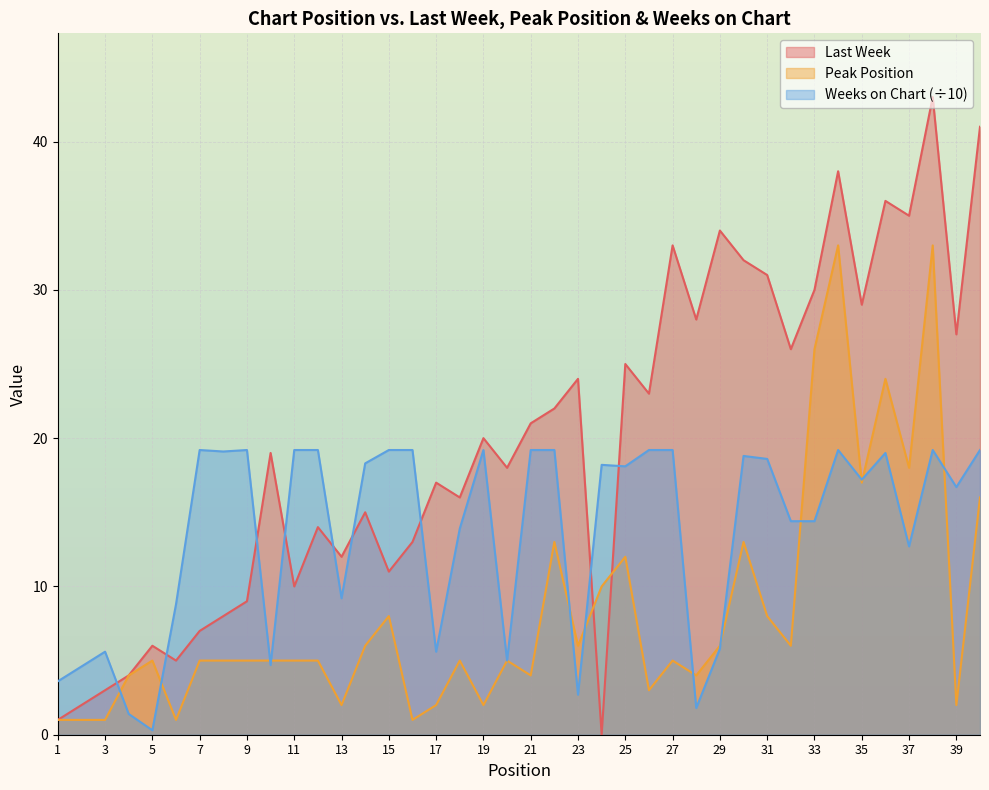

What is the value of the Peak Position point at the 1st from the left?

1.0